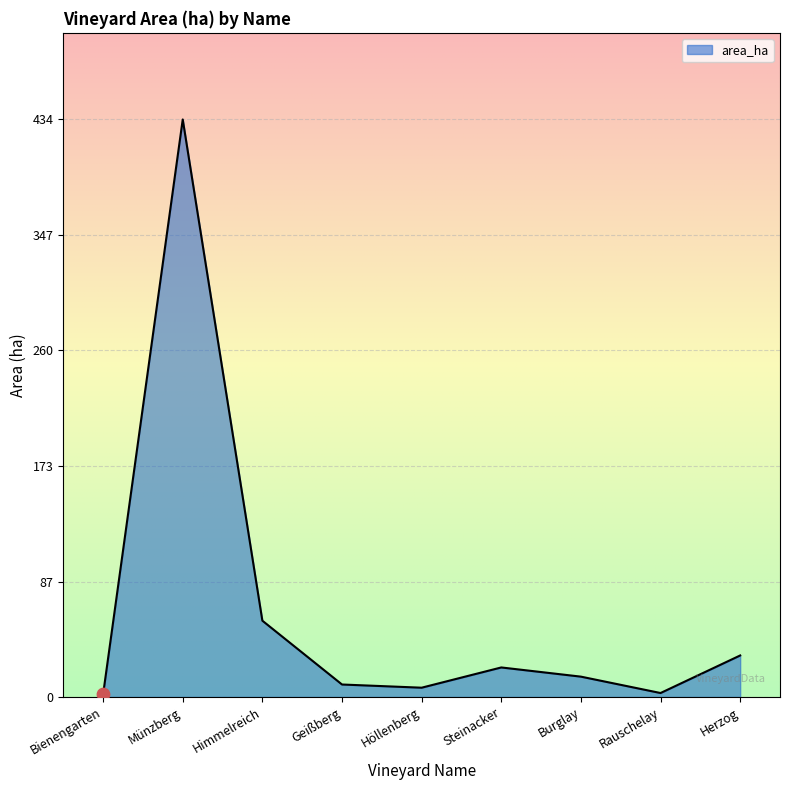

Approximately how many times larger is the value at Höllenberg compared to Rauschelay?

2.3